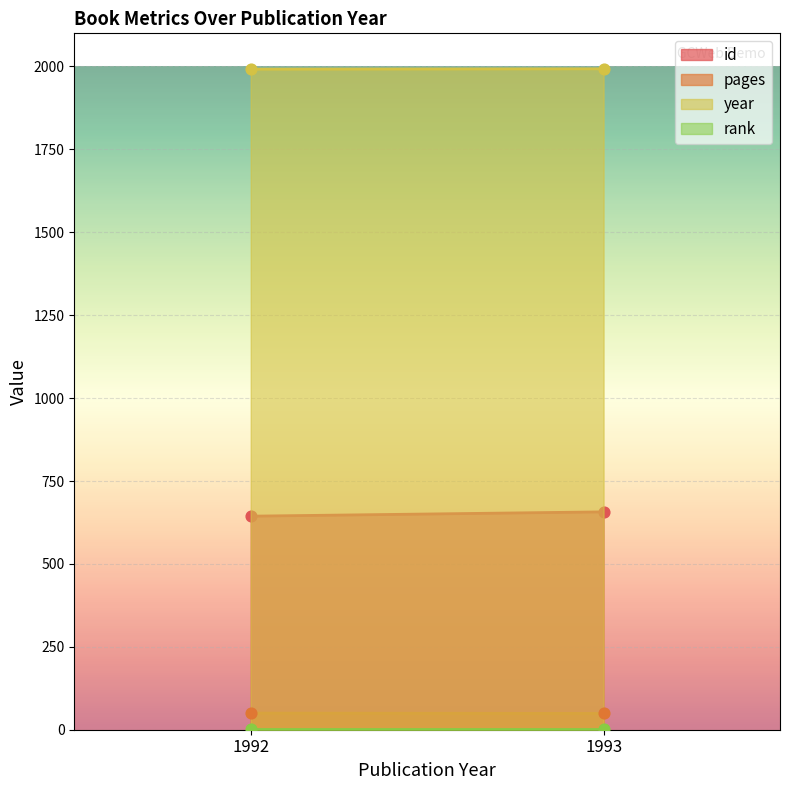

Is the value of rank at 02/01/2012 greater than the value of year at 02/01/2012?

No